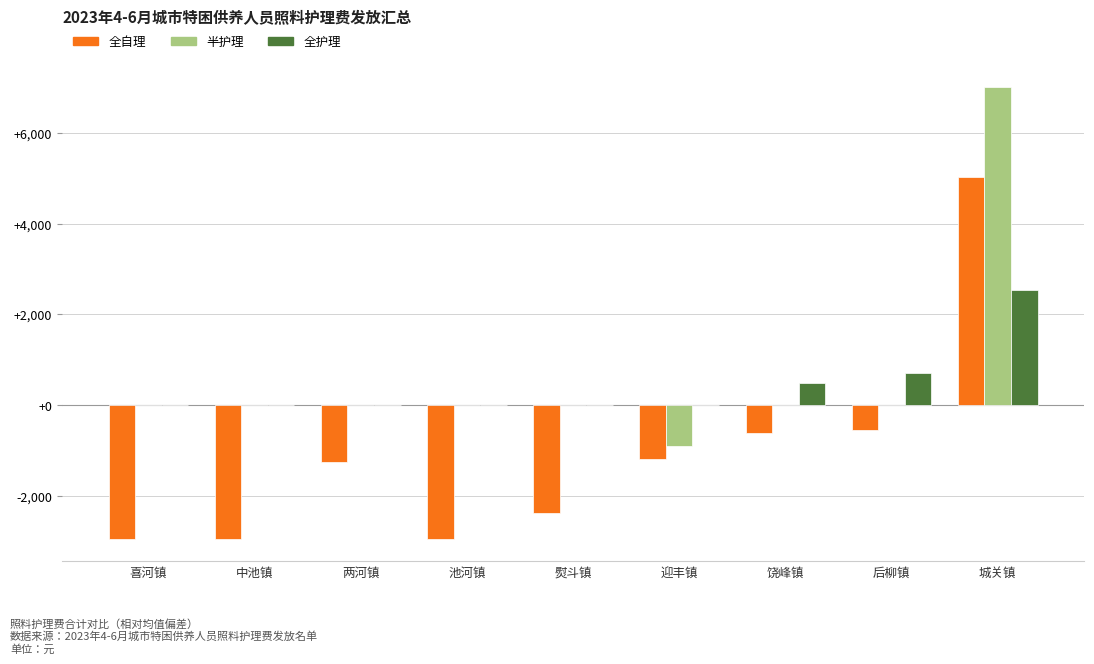

What is the sum of all 半护理 values?

6114.0